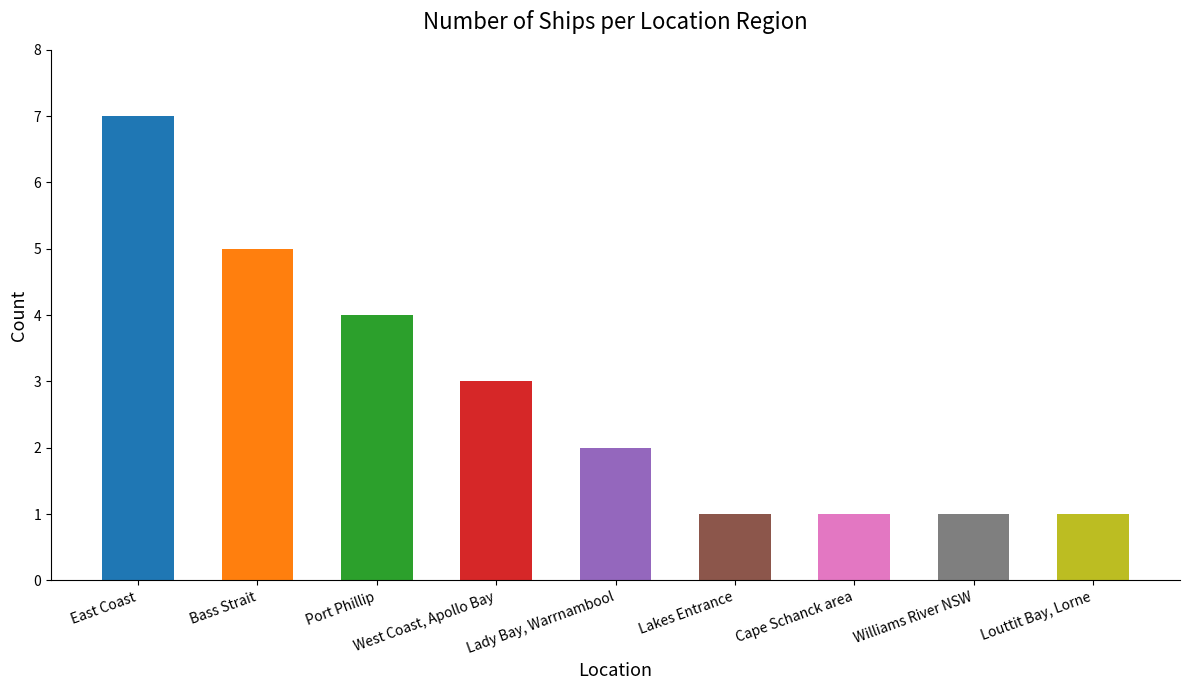

True or false: the data shows 2 at Lady Bay, Warrnambool.

True